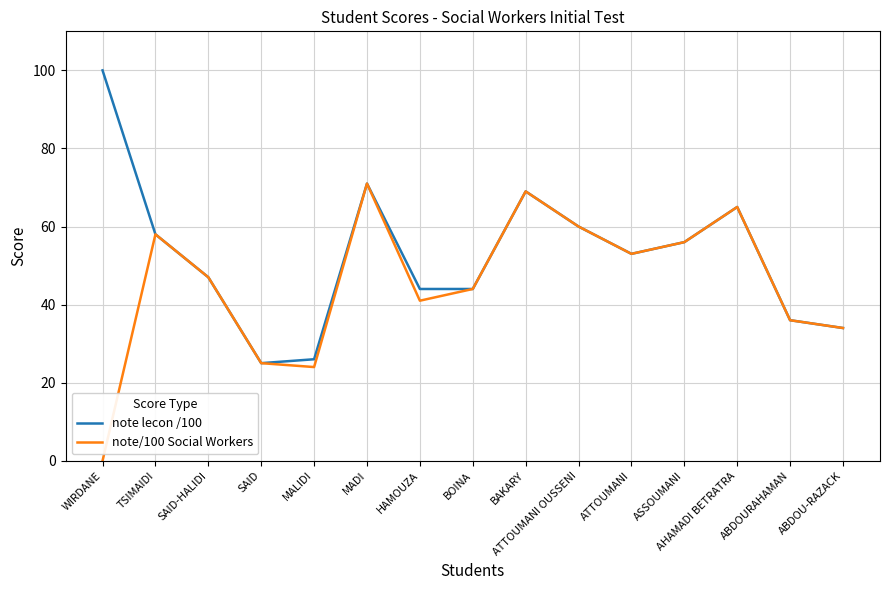

At which category is the sum across all series the highest?

MADI